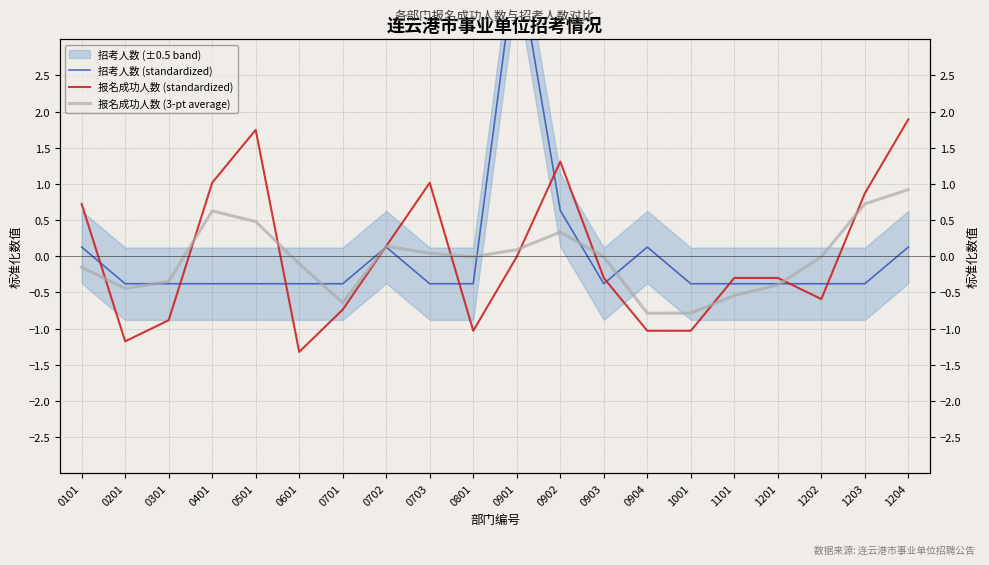

Which series has the widest spread of values?

招考人数 (standardized)